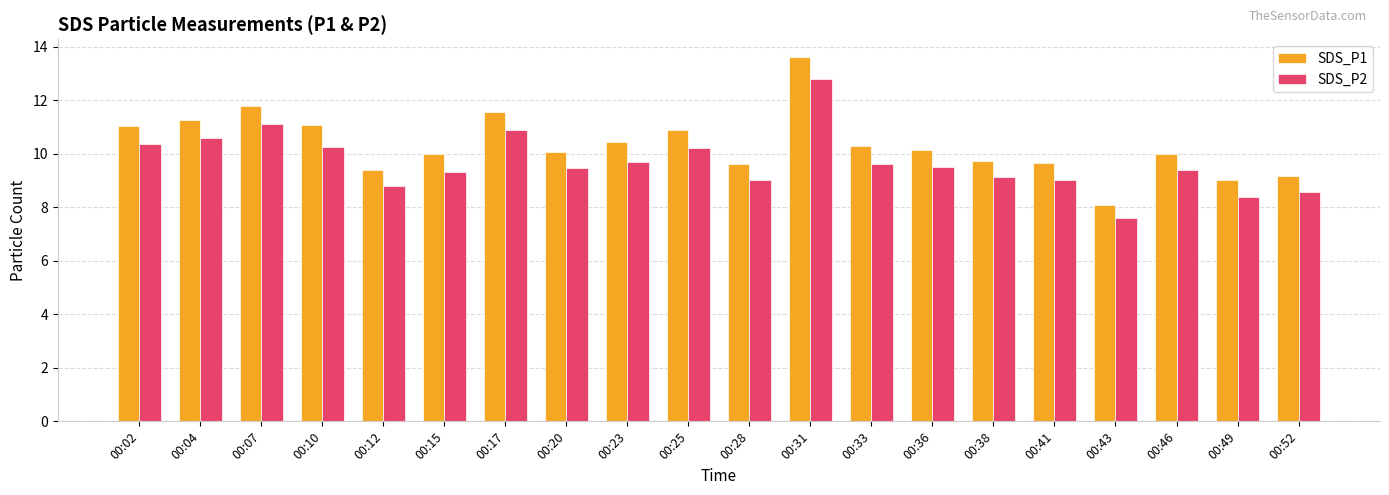

What is the approximate value of SDS_P1 at 00:33?

10.3